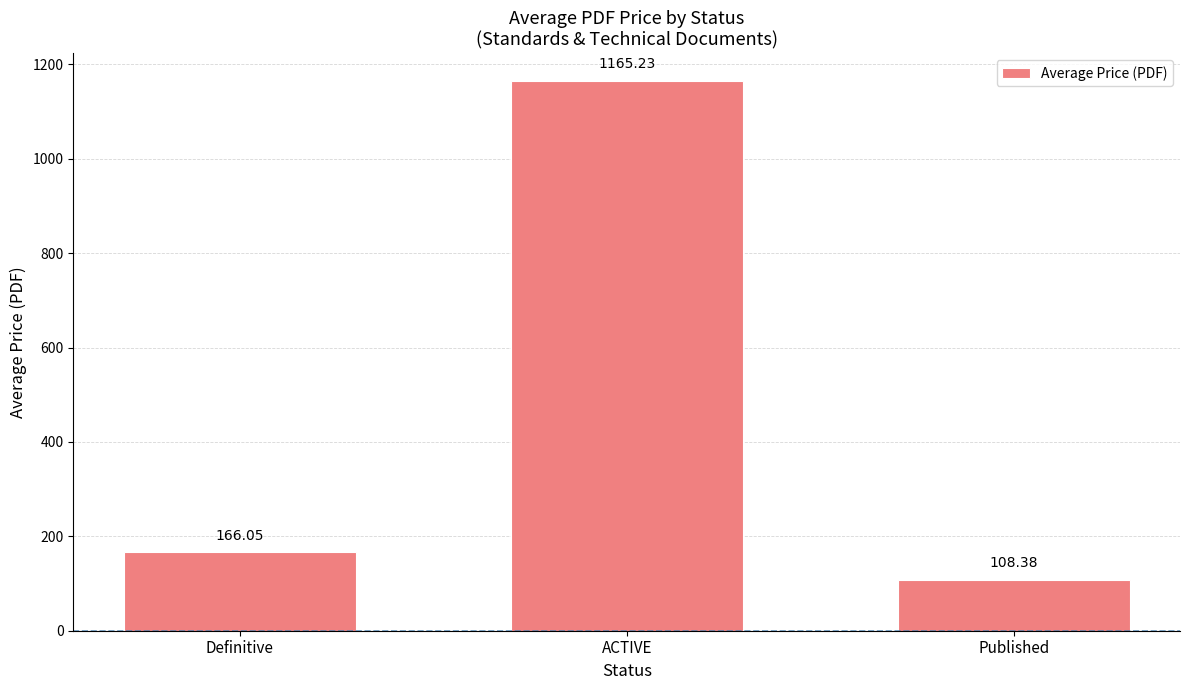

What is the difference between the second highest and minimum values?

57.7